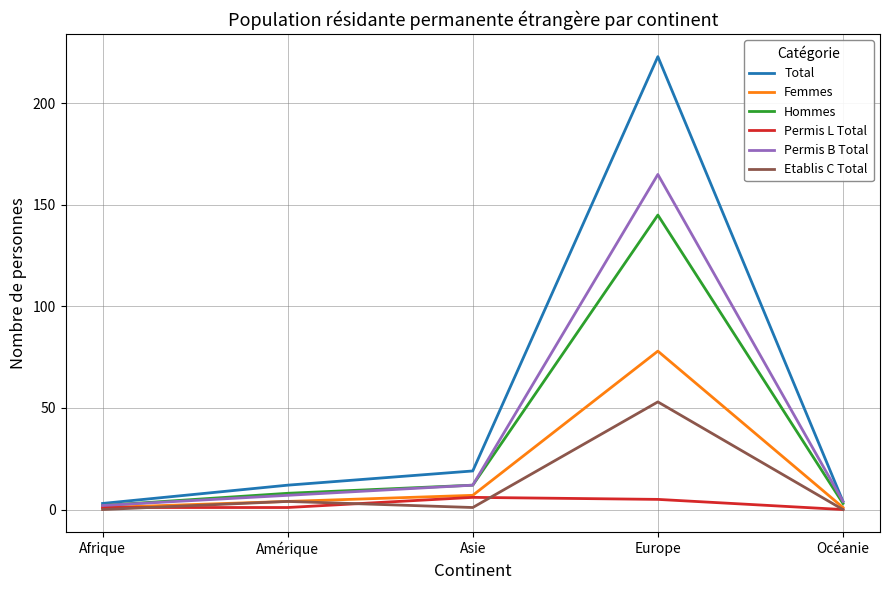

List the series in order of their peak value, highest first.

Total, Permis B Total, Hommes, Femmes, Etablis C Total, Permis L Total